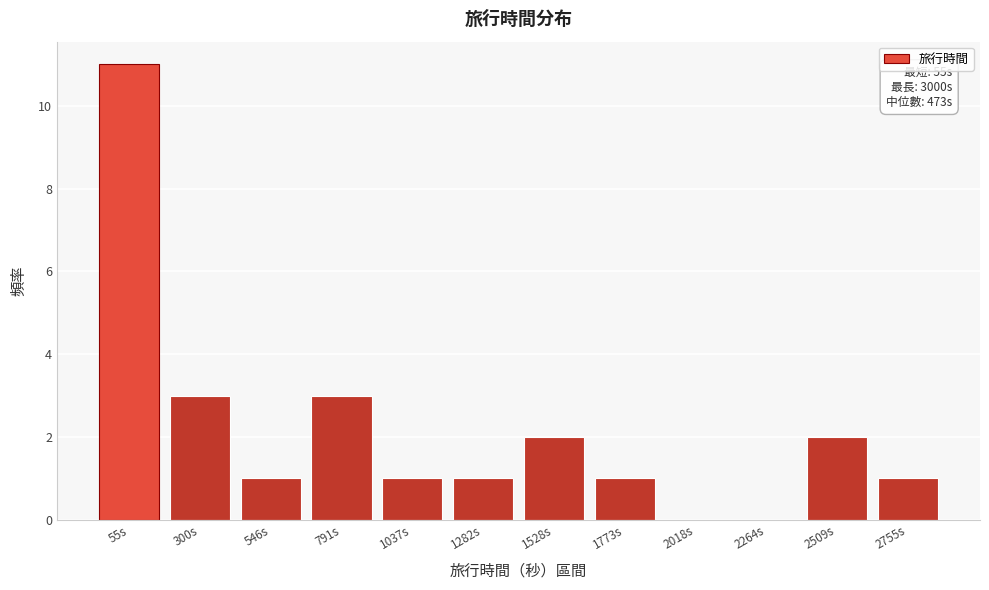

Reading left to right, what are all the values shown in this chart?

55s=11	300s=3	546s=1	791s=3	1037s=1	1282s=1	1528s=2	1773s=1	2018s=0	2264s=0	2509s=2	2755s=1